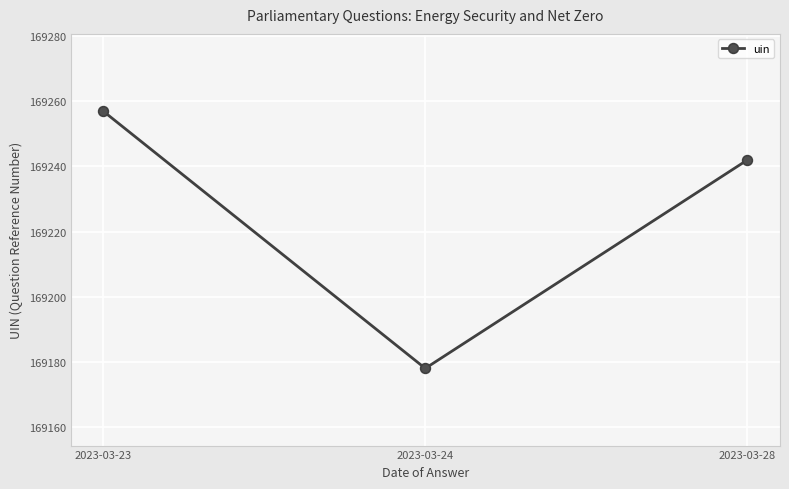

What is the sum of all values?

507677